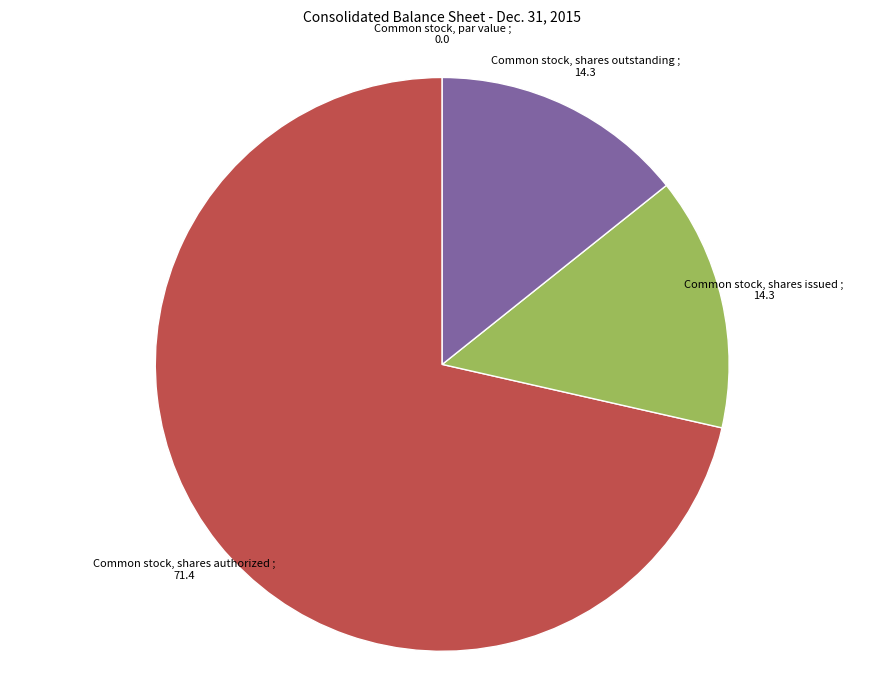

Which category accounts for the majority?

Common stock, shares authorized